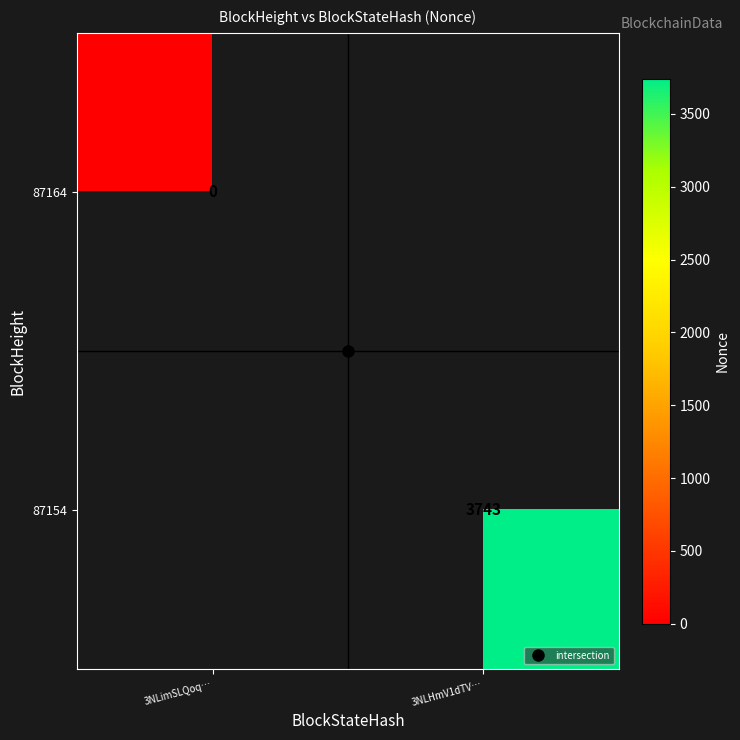

List the series in order of their overall mean, highest first.

87164, 87154